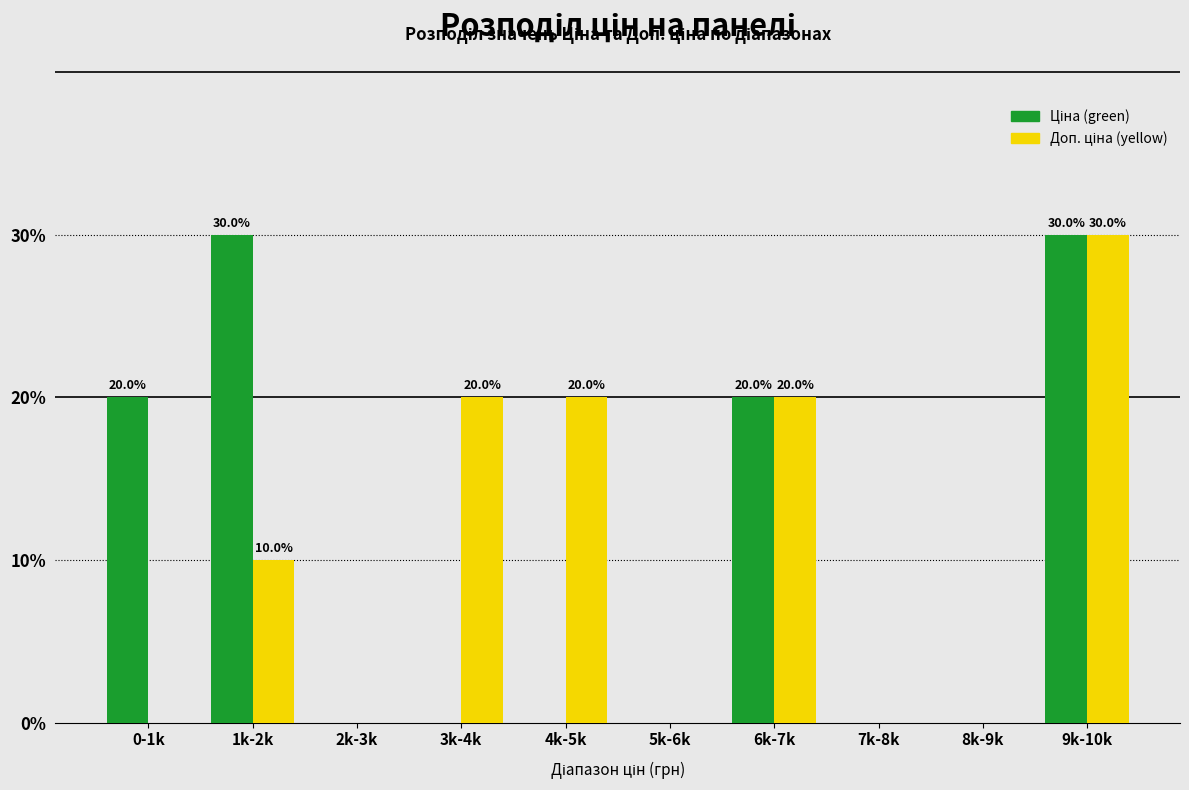

At which category is the sum across all series the highest?

9k-10k